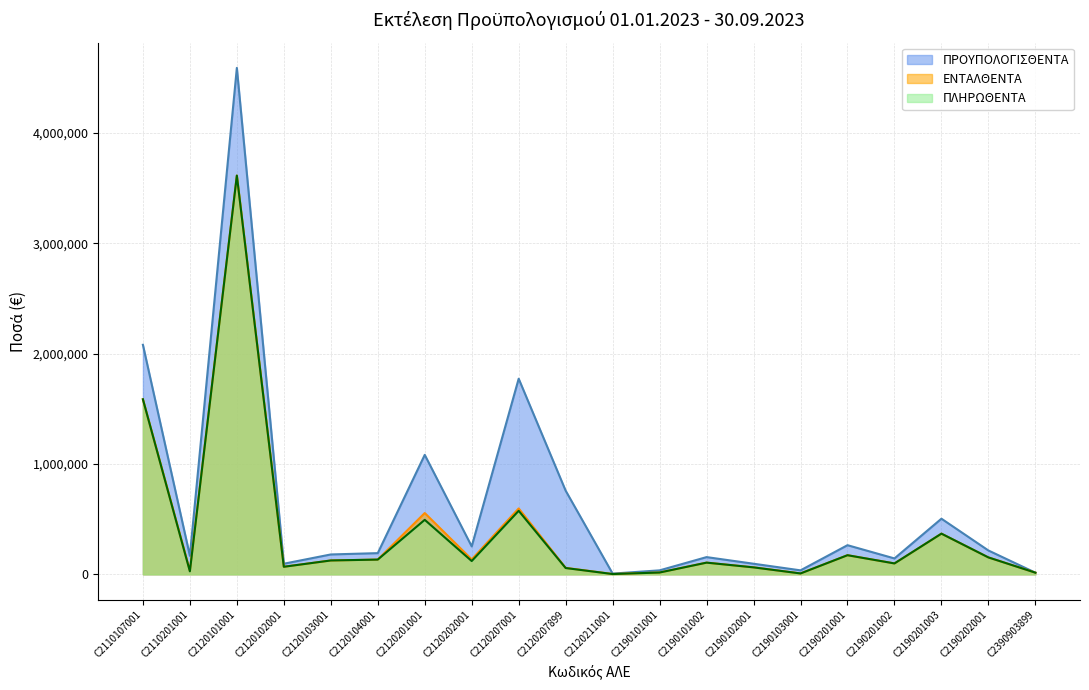

What is the sum of all ΠΡΟΥΠΟΛΟΓΙΣΘΕΝΤΑ values?

12644551.0